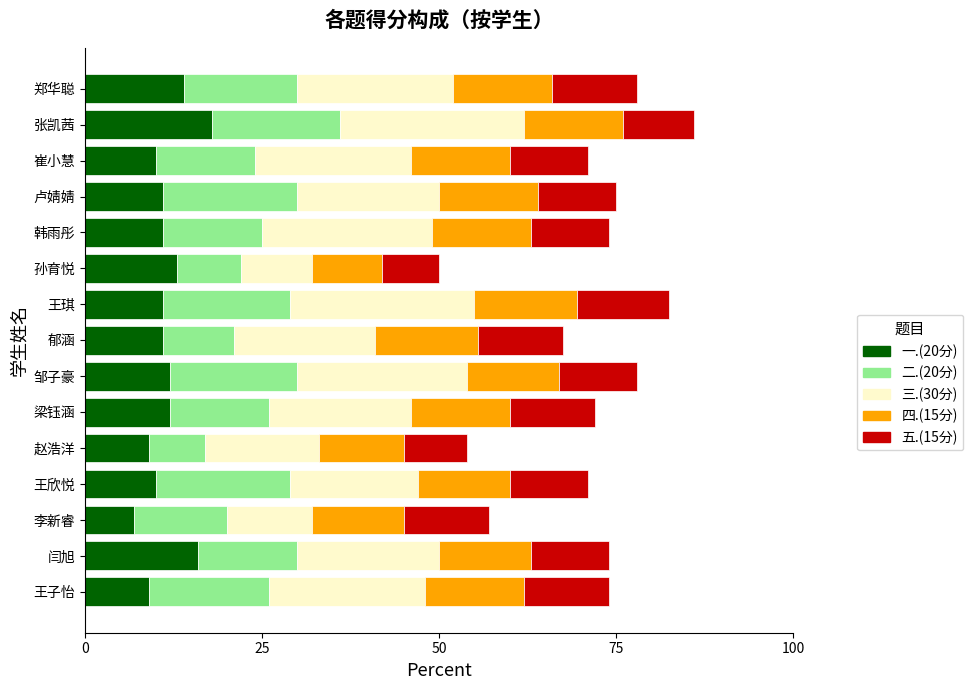

What is the total value across all series at 李新睿?

57.0